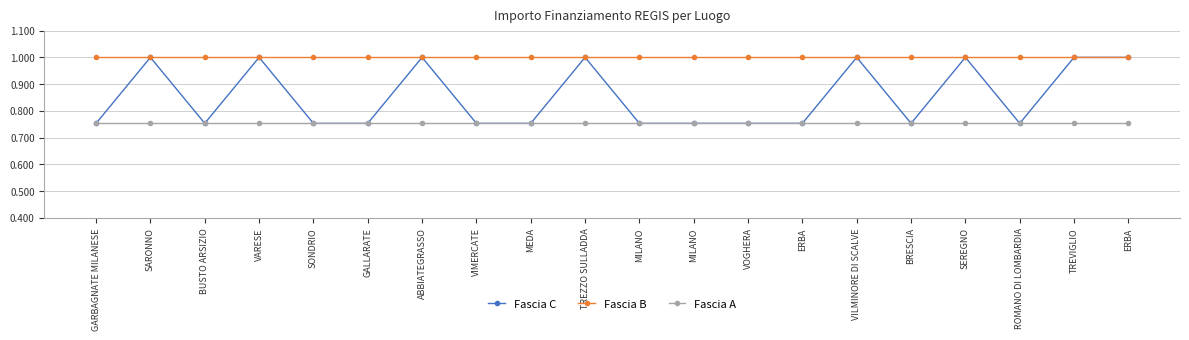

Reading left to right, transcribe all the data shown in this chart.

Fascia C: GARBAGNATE MILANESE=0.8	SARONNO=1.0	BUSTO ARSIZIO=0.8	VARESE=1.0	SONDRIO=0.8	GALLARATE=0.8	ABBIATEGRASSO=1.0	VIMERCATE=0.8	MEDA=0.8	TREZZO SULLADDA=1.0	MILANO=0.8	MILANO=0.8	VOGHERA=0.8	ERBA=0.8	VILMINORE DI SCALVE=1.0	BRESCIA=0.8	SEREGNO=1.0	ROMANO DI LOMBARDIA=0.8	TREVIGLIO=1.0	ERBA=1.0
Fascia B: GARBAGNATE MILANESE=1.0	SARONNO=1.0	BUSTO ARSIZIO=1.0	VARESE=1.0	SONDRIO=1.0	GALLARATE=1.0	ABBIATEGRASSO=1.0	VIMERCATE=1.0	MEDA=1.0	TREZZO SULLADDA=1.0	MILANO=1.0	MILANO=1.0	VOGHERA=1.0	ERBA=1.0	VILMINORE DI SCALVE=1.0	BRESCIA=1.0	SEREGNO=1.0	ROMANO DI LOMBARDIA=1.0	TREVIGLIO=1.0	ERBA=1.0
Fascia A: GARBAGNATE MILANESE=0.8	SARONNO=0.8	BUSTO ARSIZIO=0.8	VARESE=0.8	SONDRIO=0.8	GALLARATE=0.8	ABBIATEGRASSO=0.8	VIMERCATE=0.8	MEDA=0.8	TREZZO SULLADDA=0.8	MILANO=0.8	MILANO=0.8	VOGHERA=0.8	ERBA=0.8	VILMINORE DI SCALVE=0.8	BRESCIA=0.8	SEREGNO=0.8	ROMANO DI LOMBARDIA=0.8	TREVIGLIO=0.8	ERBA=0.8